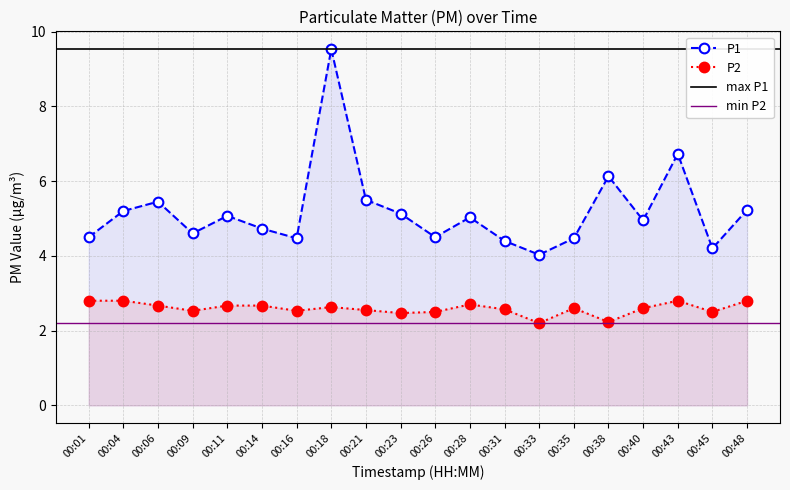

Is it true that P1 equals 2.3 at 00:01?

False